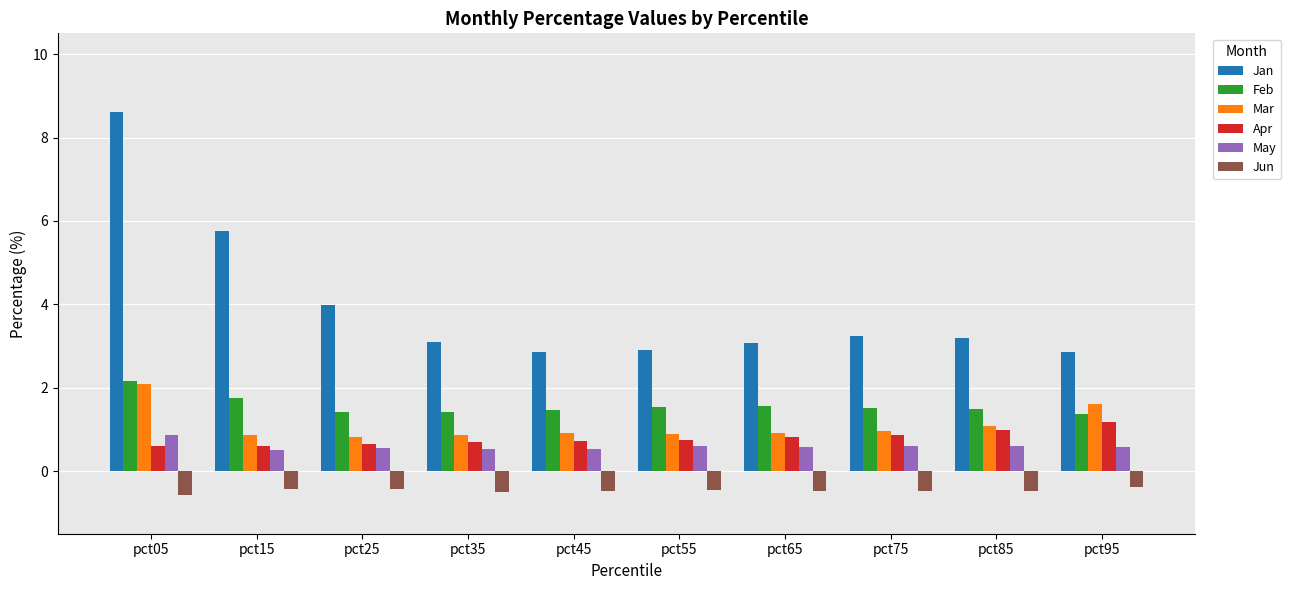

What is the average value of the Mar series?

1.1